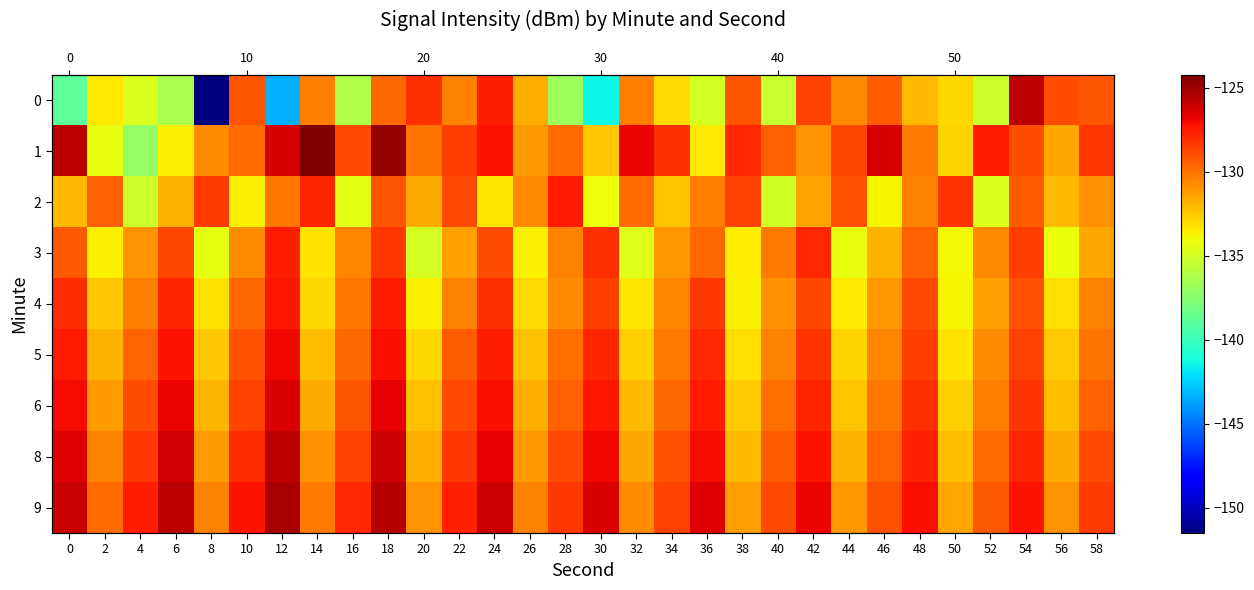

What is the average value of the 6 series?

-129.6